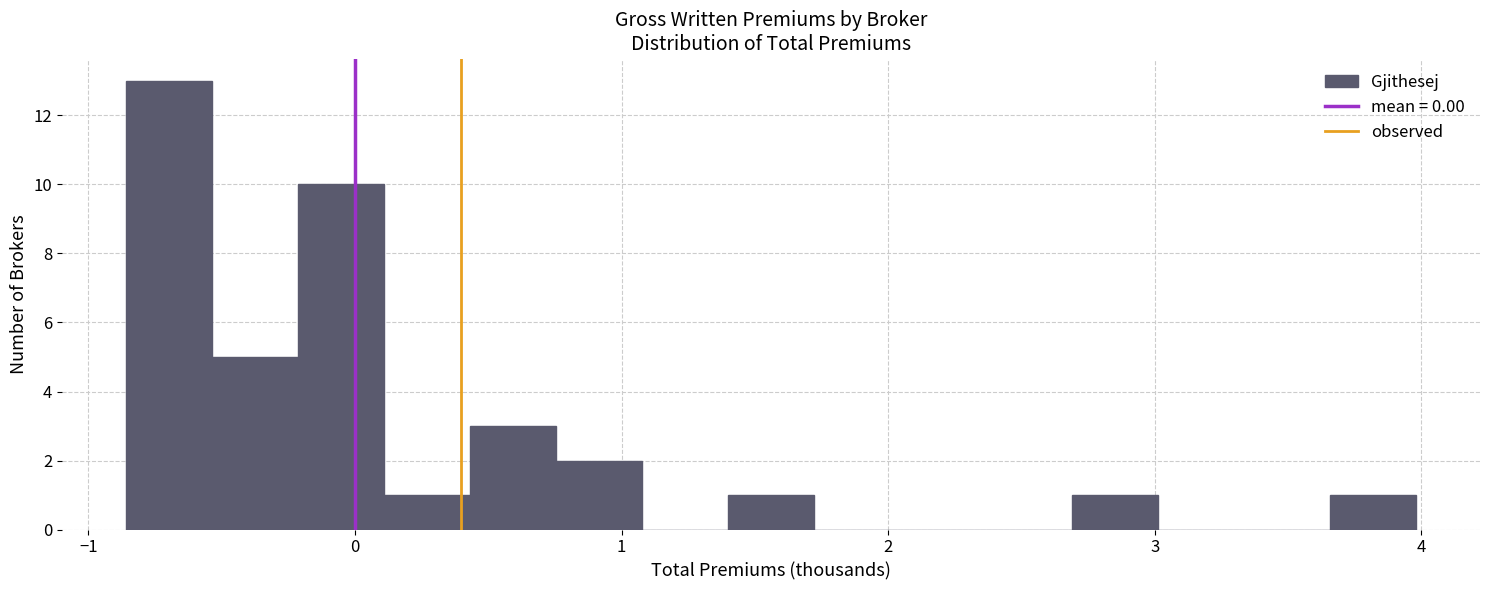

Around what value on the x-axis is the tallest bar? Give the approximate position of its centre, as read against the axis.

-0.7